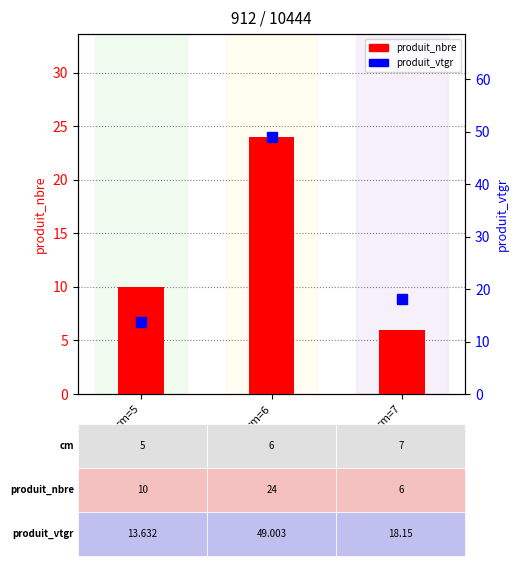

What are all the series names shown in the legend?

produit_nbre, produit_vtgr